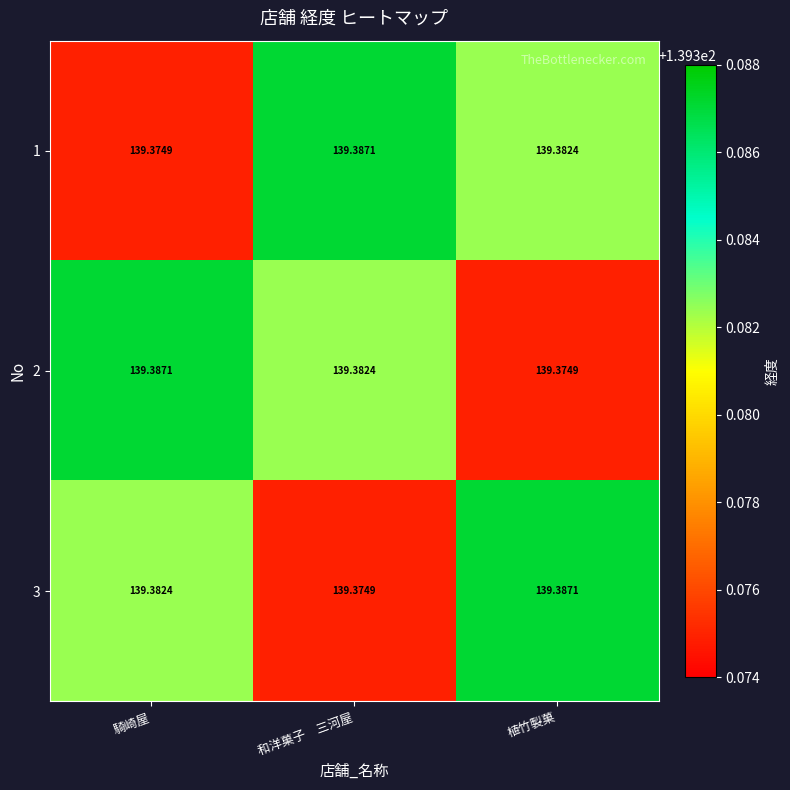

Where is 3 nearest to the value 139?

和洋菓子　三河屋